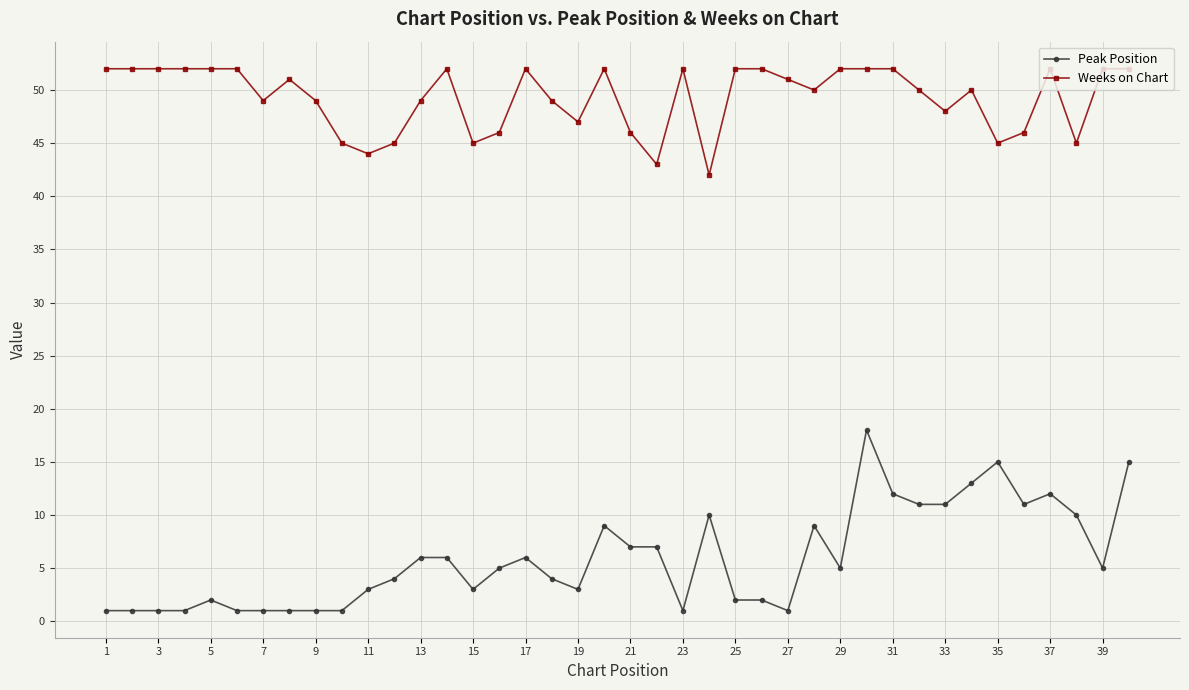

Which series has the largest range (max minus min)?

Peak Position